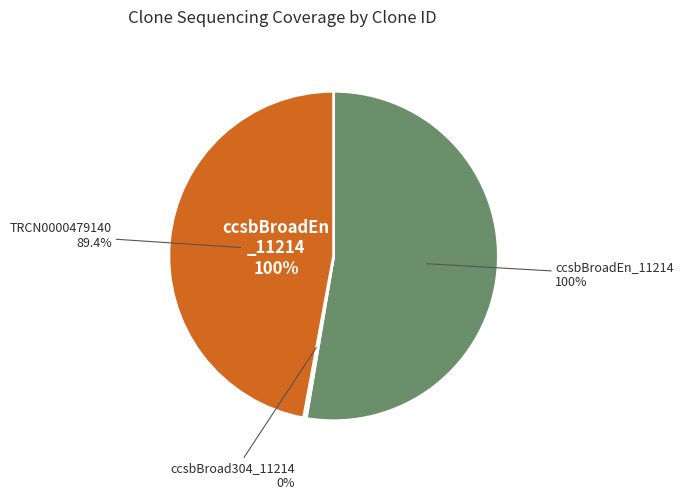

What is the smallest slice in the pie chart?

ccsbBroad304_11214